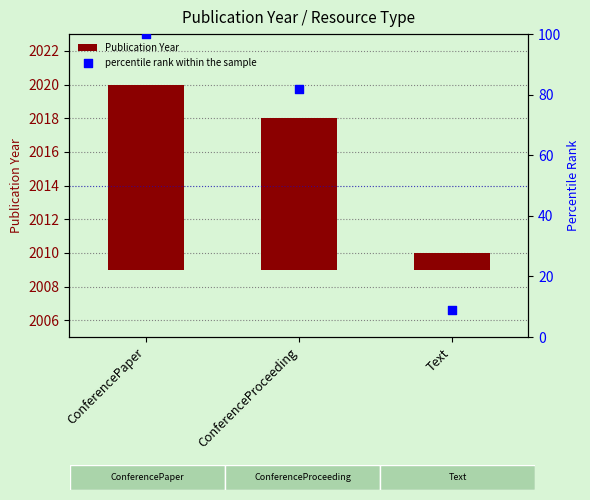

What are all the series names shown in the legend?

Publication Year, percentile rank within the sample